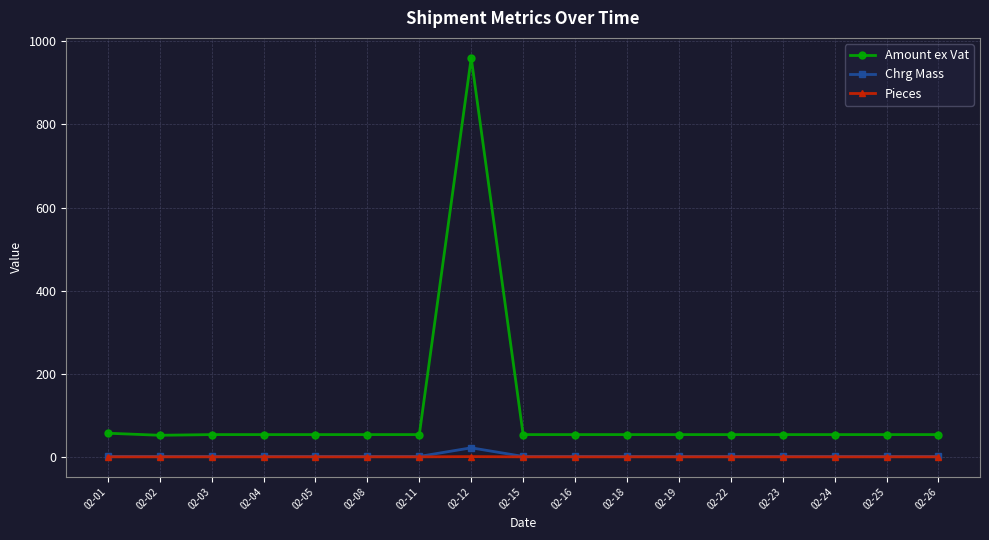

What is the value of the Amount ex Vat point at the 16th from the left?

54.5